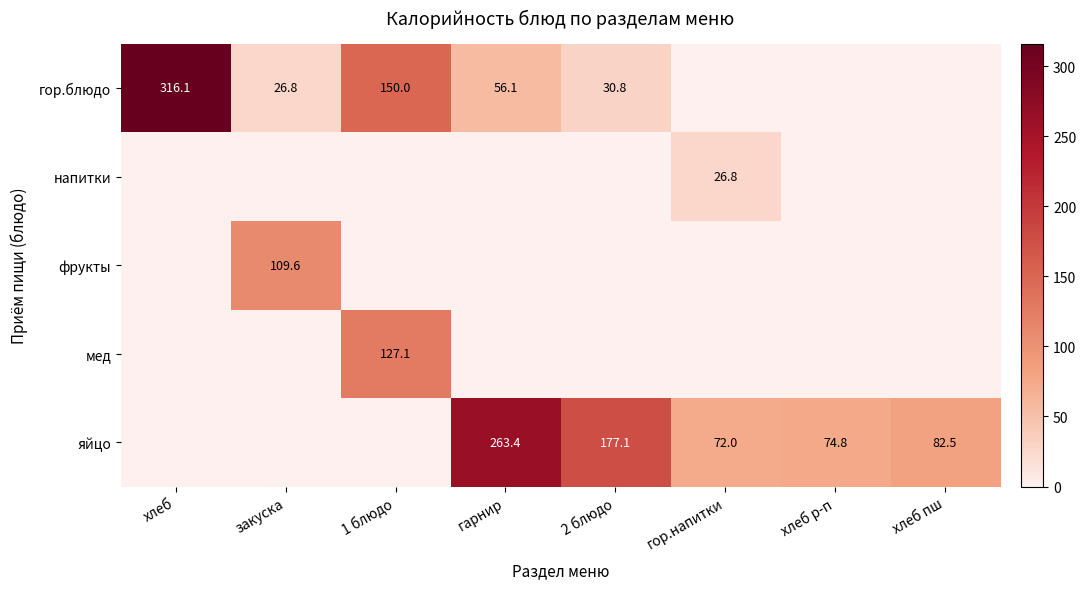

List the labels in order of яйцо value, smallest first.

хлеб, закуска, 1 блюдо, гор.напитки, хлеб р-п, хлеб пш, 2 блюдо, гарнир